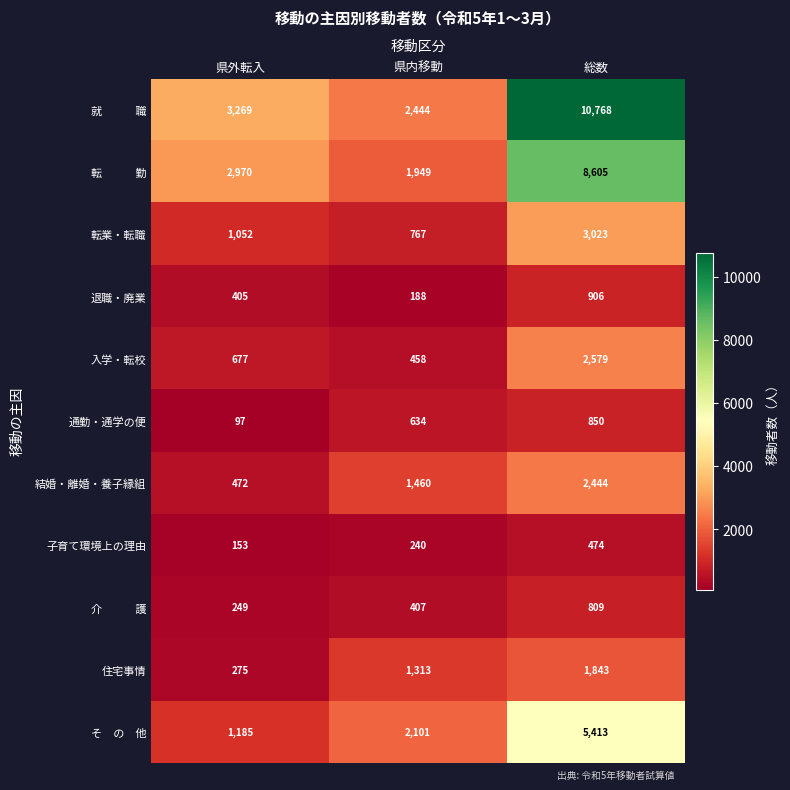

Count the 住宅事情 values in the range 275 to 1843.

3